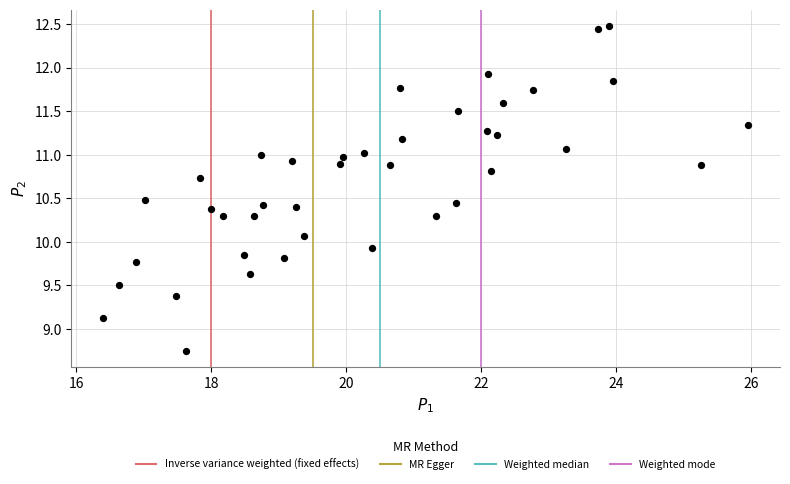

What is the range of Y values (max minus min)?

3.7